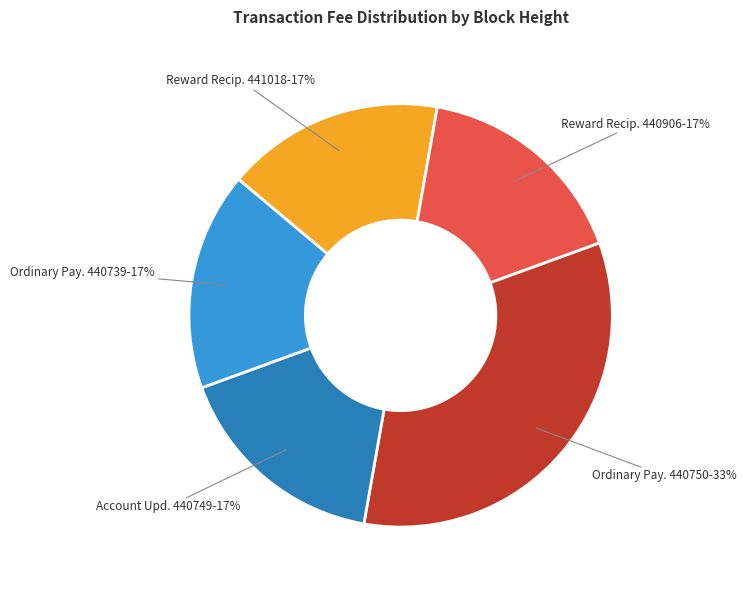

To the nearest percent, what is the average slice percentage?

20%